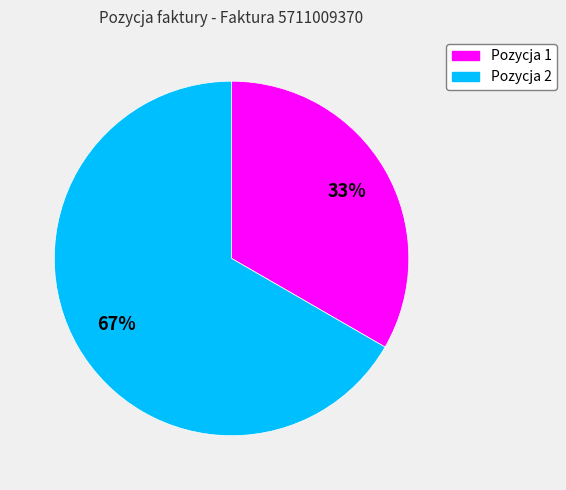

To the nearest percent, what is the average slice percentage?

50%